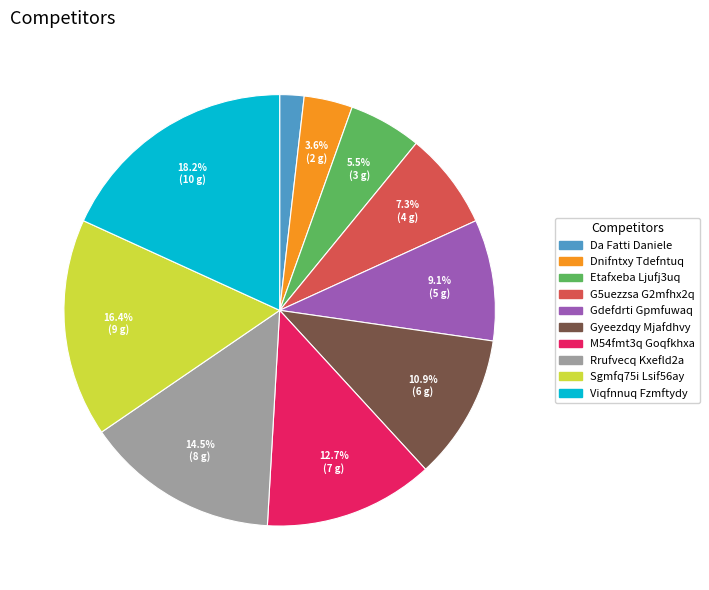

How many segments does this pie chart have?

10